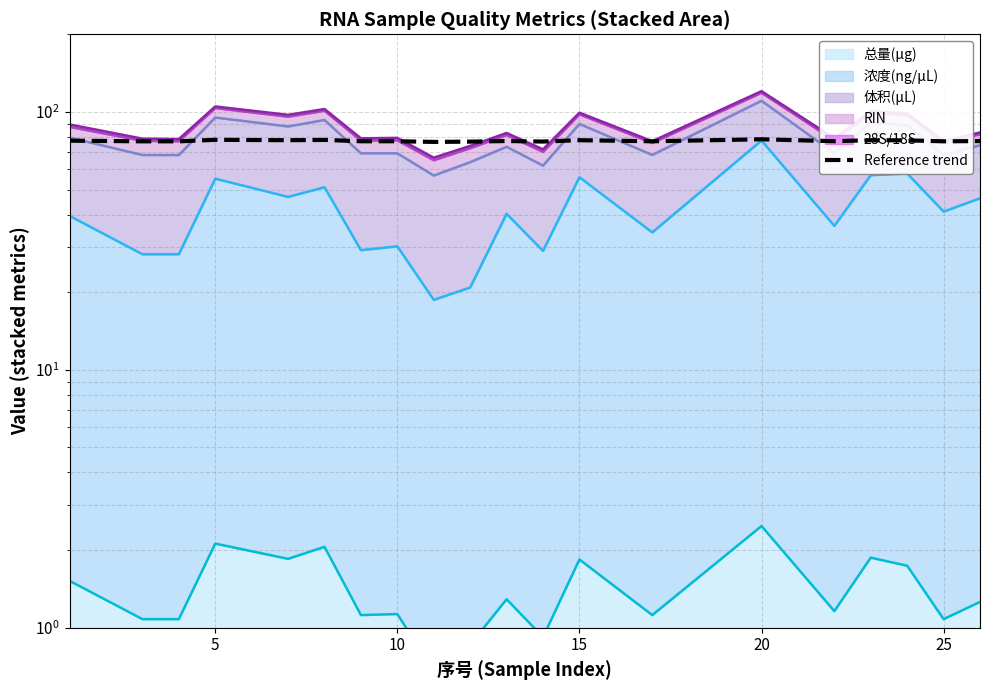

How many categories are shown in the chart?

20